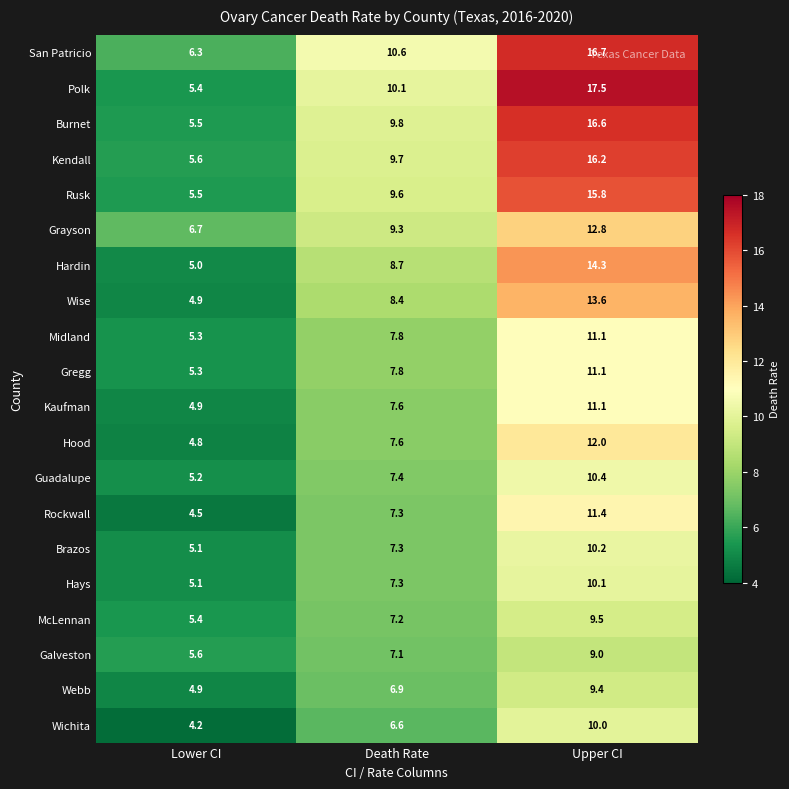

True or false: Galveston has a value of 9.0 at Upper CI.

True